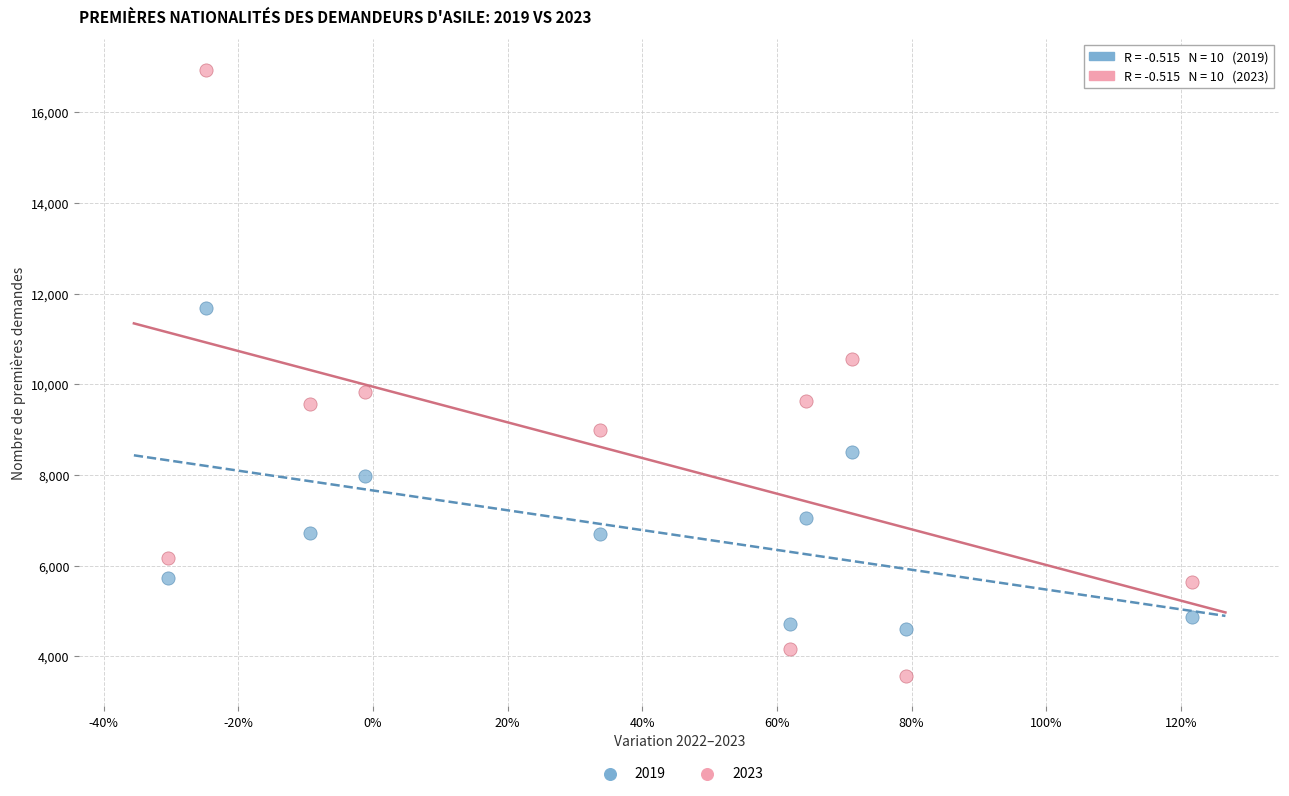

In the 2019 series, what Y value is closest to 8147?

7983